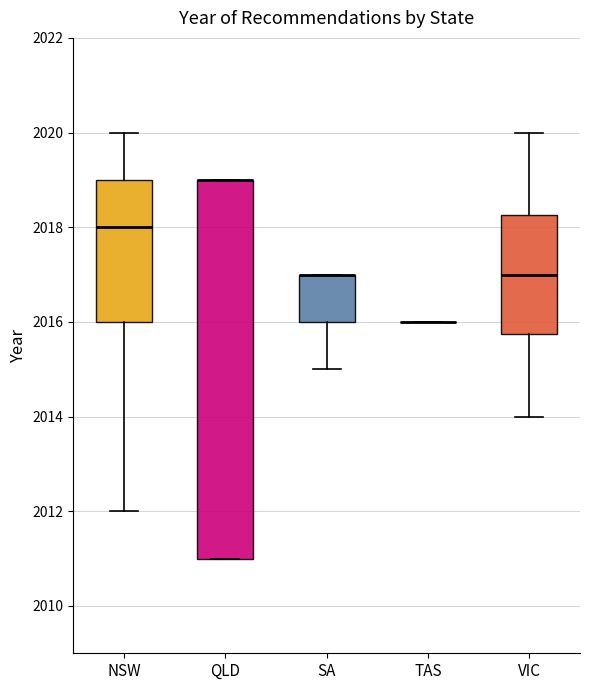

Reading left to right, read every box against the y-axis: the position of its median line, the range the box covers, and the ends of its whiskers. The values are not printed on the chart, so give them approximately, as read against the axis.

NSW: median 2018.0, box 2016.0 to 2019.0, whiskers 2012.0 to 2020.0
QLD: median 2019.0 (drawn on the box's upper edge), box 2011.0 to 2019.0, whiskers 2011.0 to 2019.0
SA: median 2017.0 (drawn on the box's upper edge), box 2016.0 to 2017.0, whiskers 2015.0 to 2017.0
TAS: box collapsed to a line at 2016.0, whiskers 2016.0 to 2016.0
VIC: median 2017.0, box 2015.8 to 2018.2, whiskers 2014.0 to 2020.0